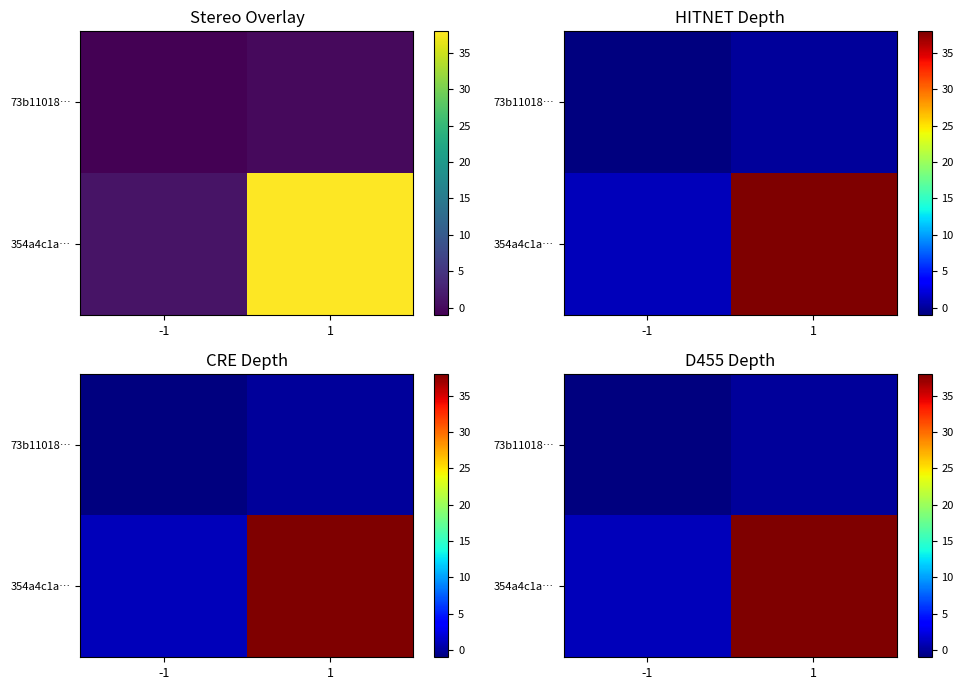

Is the value of 354a4c1a… at 1 greater than the value of 73b11018… at -1?

Yes